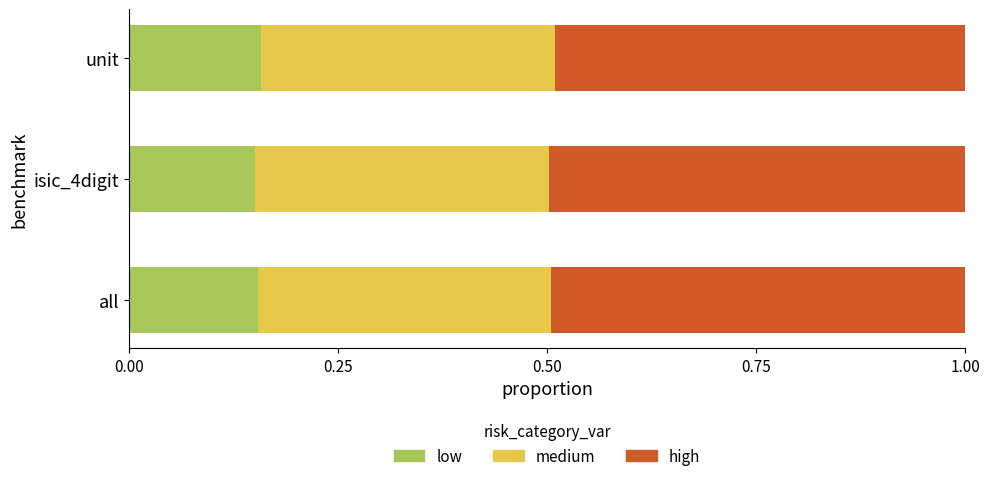

What are all the series names shown in the legend?

low, medium, high